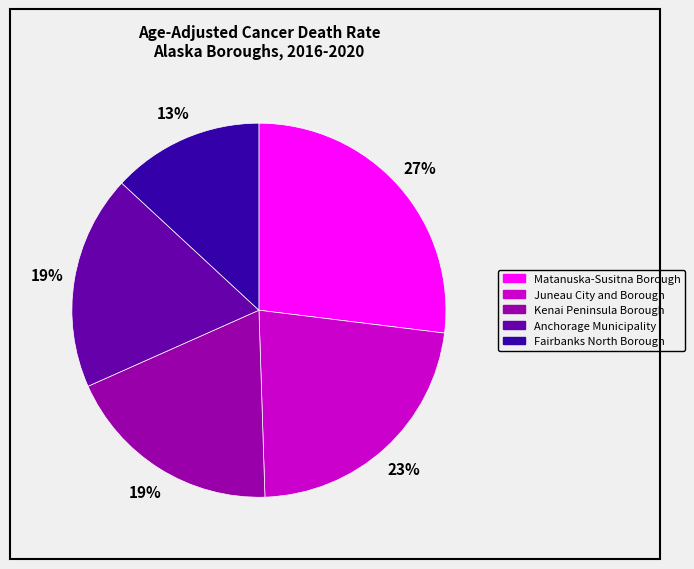

Is Fairbanks North Borough the majority of the pie?

No